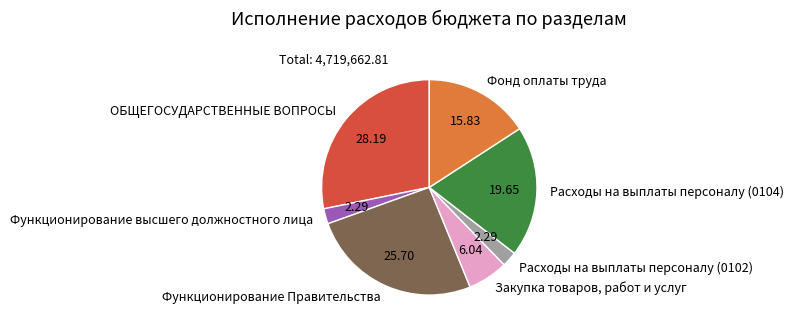

Is there any slice that represents more than half of the pie?

No